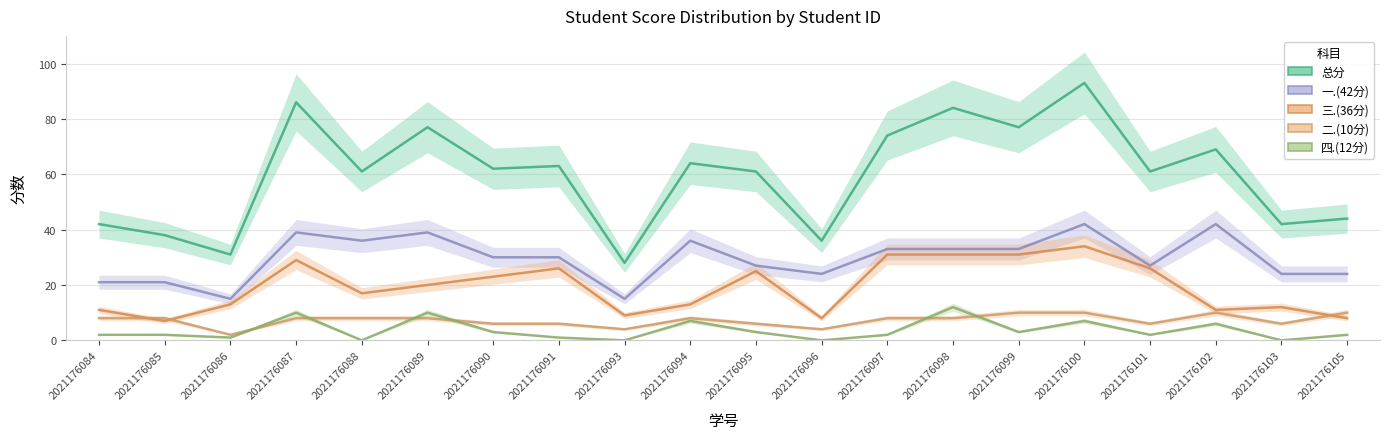

True or false: 三.(36分) and 总分 intersect in this chart.

False